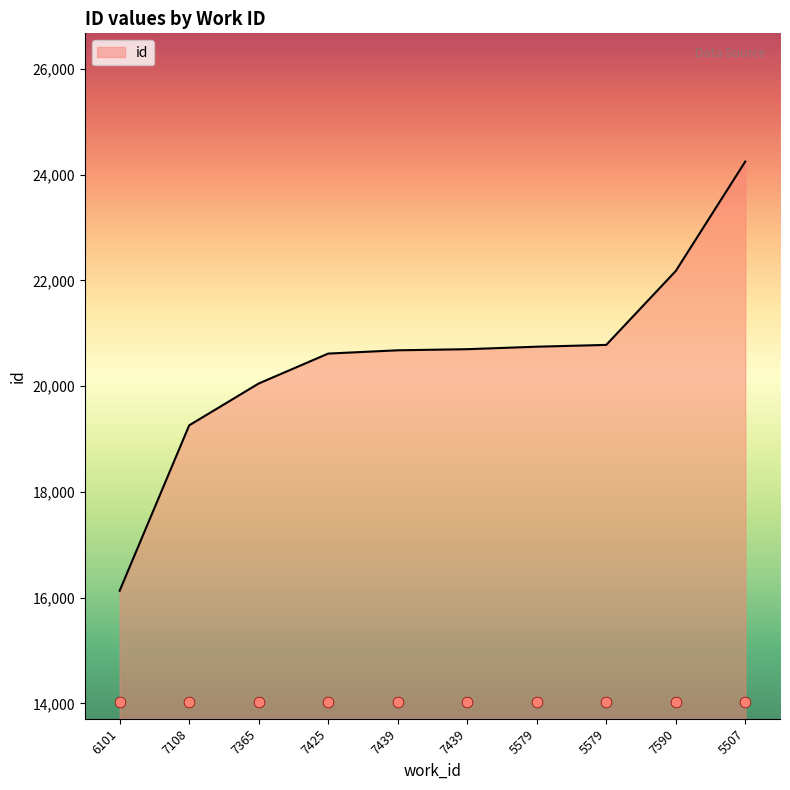

Which has a higher value, 7365 or 7439?

7439